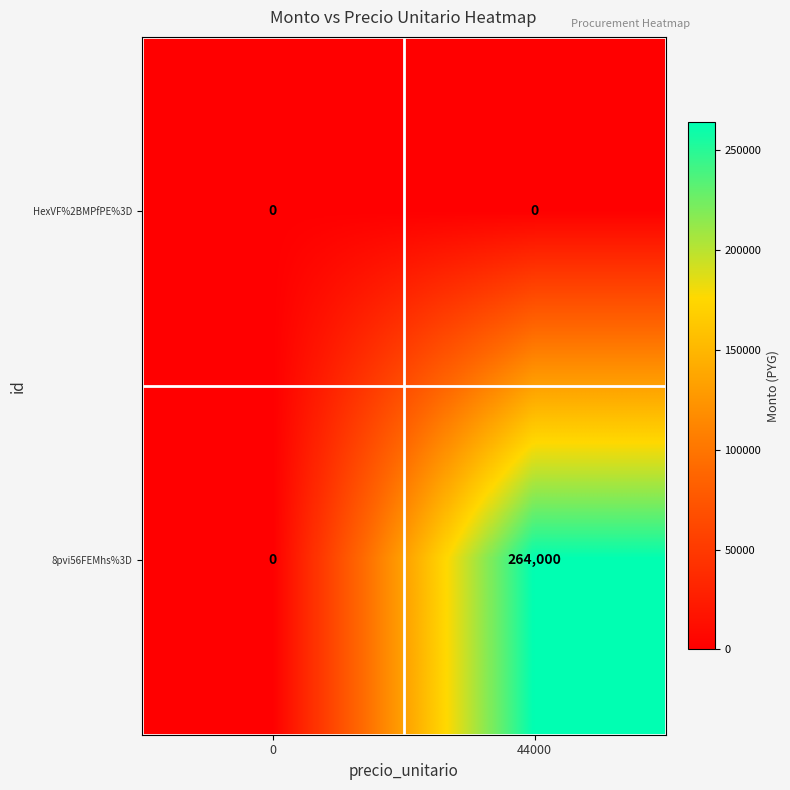

Which series has the largest total across all categories?

8pvi56FEMhs%3D